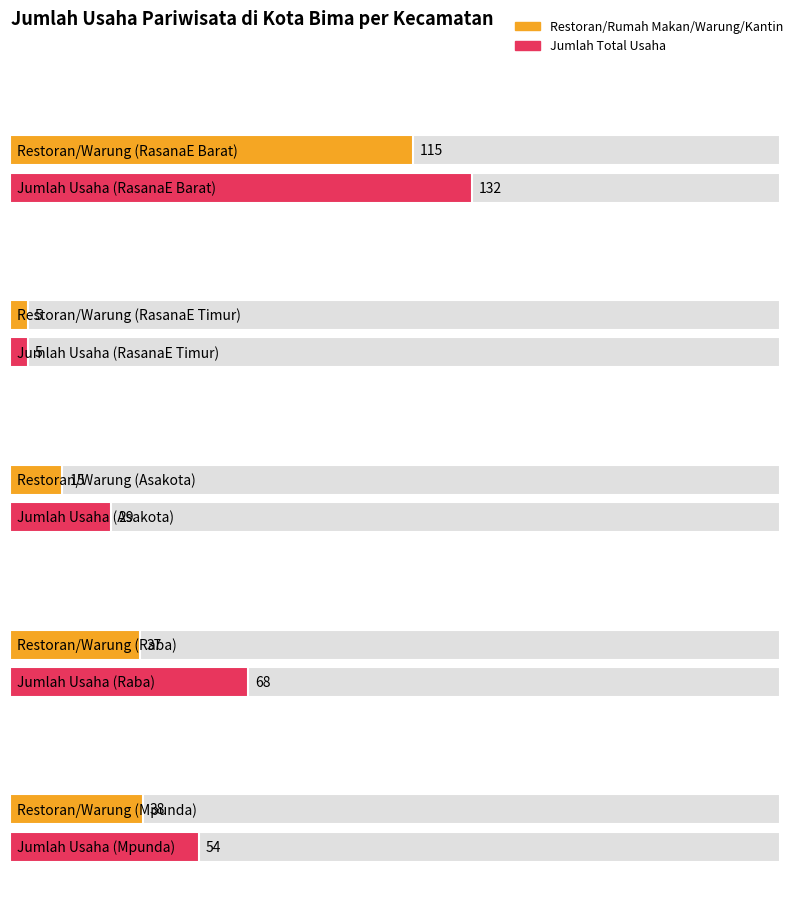

Which category has the highest value in the Restoran/Rumah Makan/Warung Makan/Kantin series?

RasanaE Barat